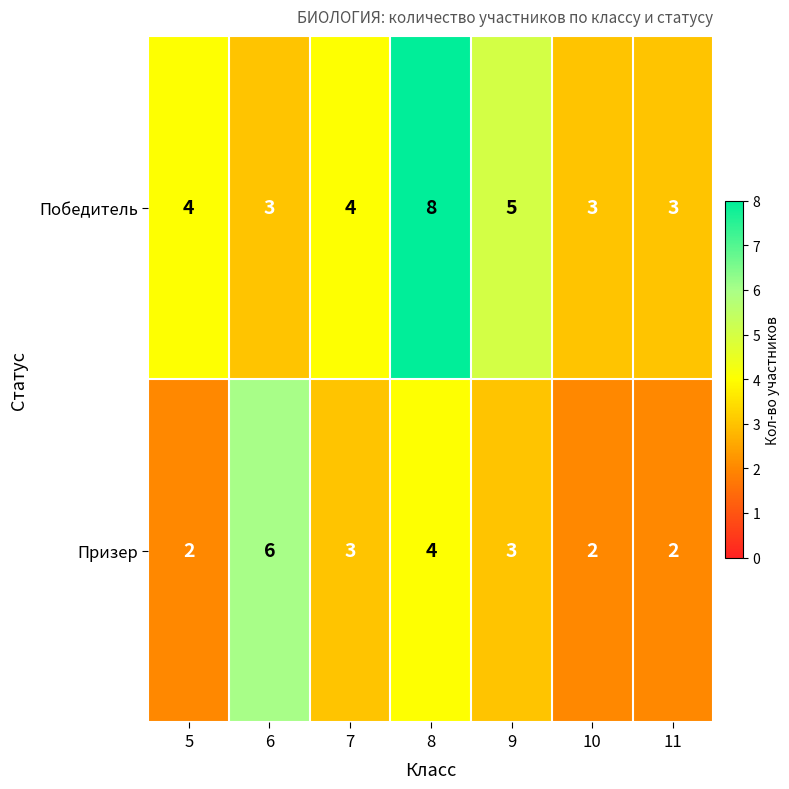

Reading right to left, extract all data points from this chart.

Победитель: 11=3	10=3	9=5	8=8	7=4	6=3	5=4
Призер: 11=2	10=2	9=3	8=4	7=3	6=6	5=2